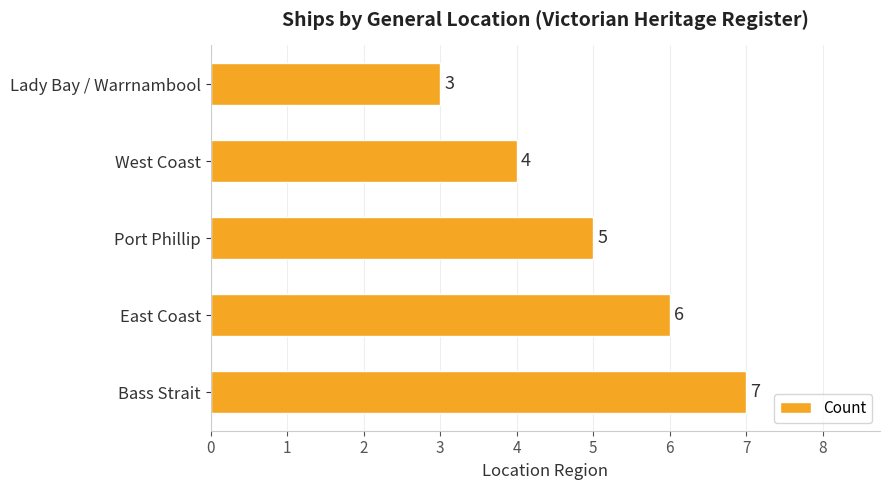

Reading top to bottom, what are all the values shown in this chart?

Lady Bay / Warrnambool=3	West Coast=4	Port Phillip=5	East Coast=6	Bass Strait=7